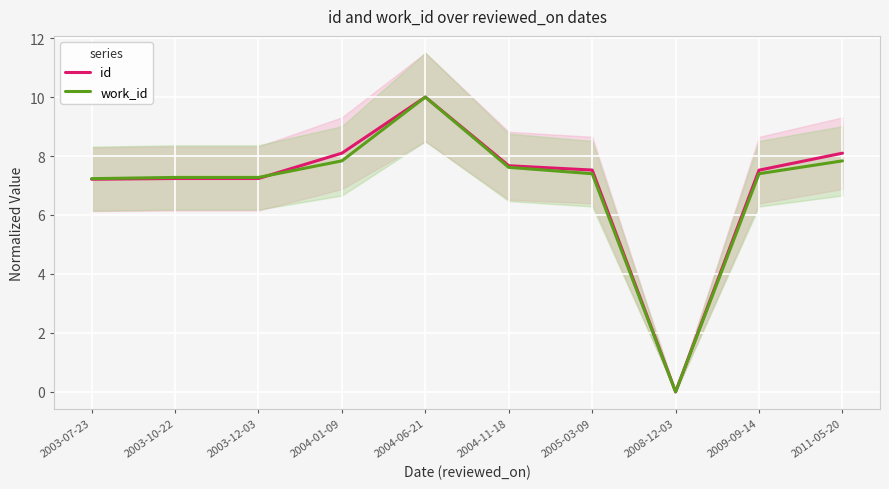

What are all the series names shown in the legend?

id, work_id